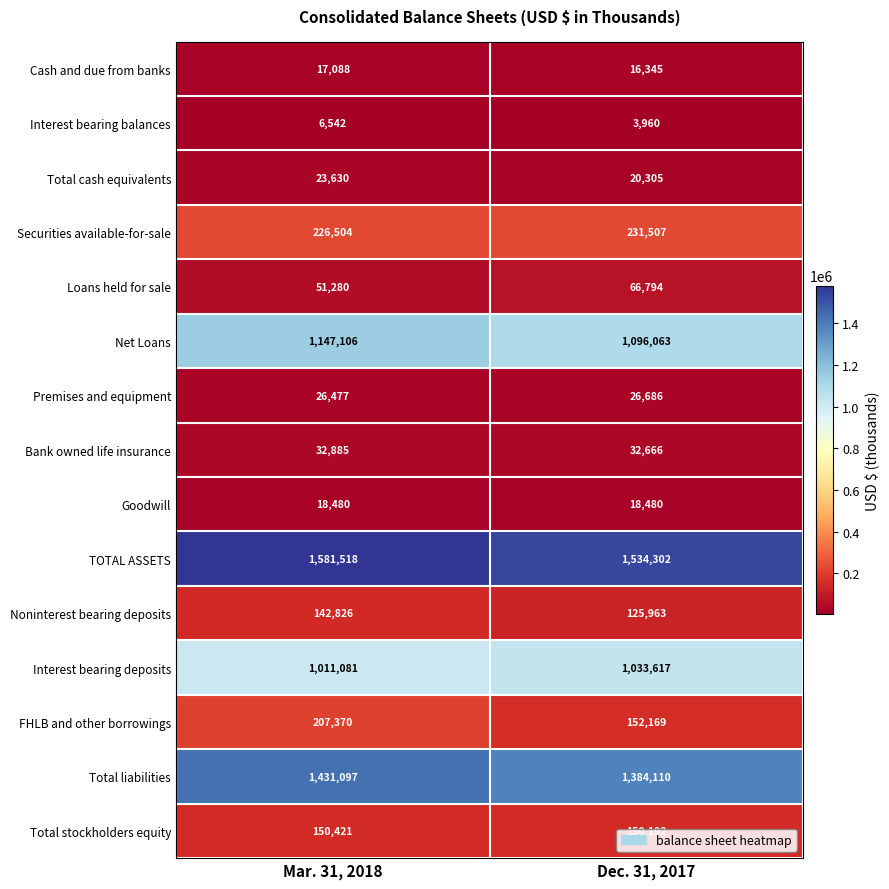

What is the sum of all Total stockholders equity values?

300613